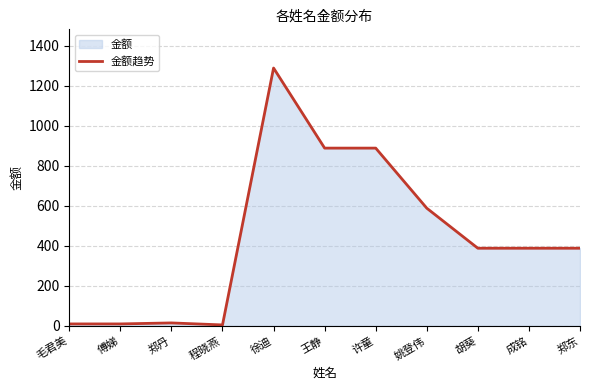

What is the difference between the values at 王静 and 郑丹?

873